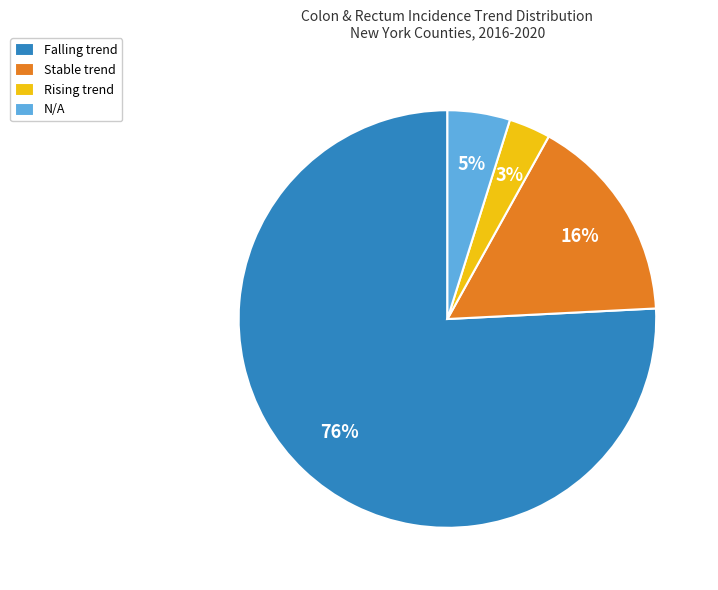

Which category has the smallest portion of the pie?

Rising trend